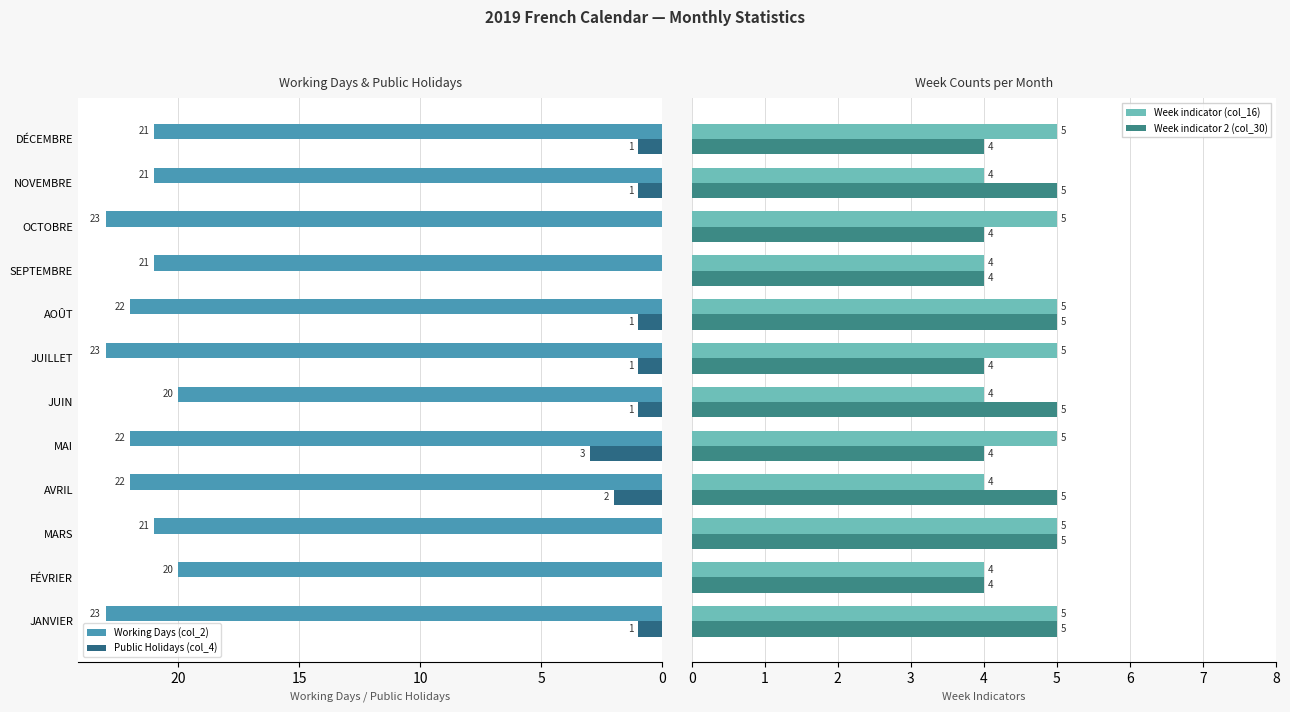

How many bars are there in total?

48